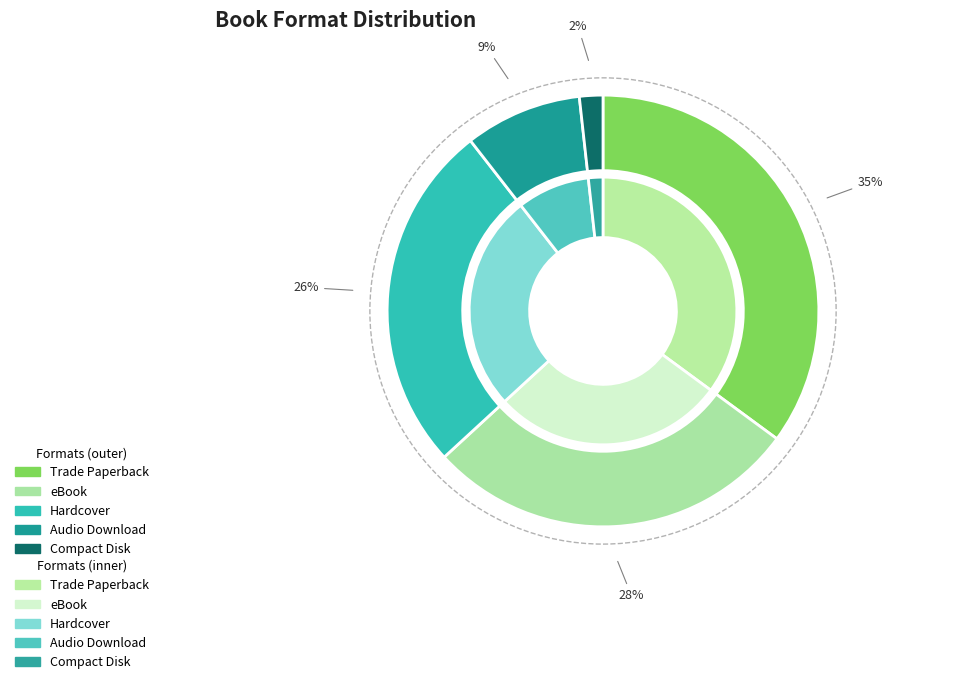

What percentage is the Hardcover slice, to the nearest percent?

26%